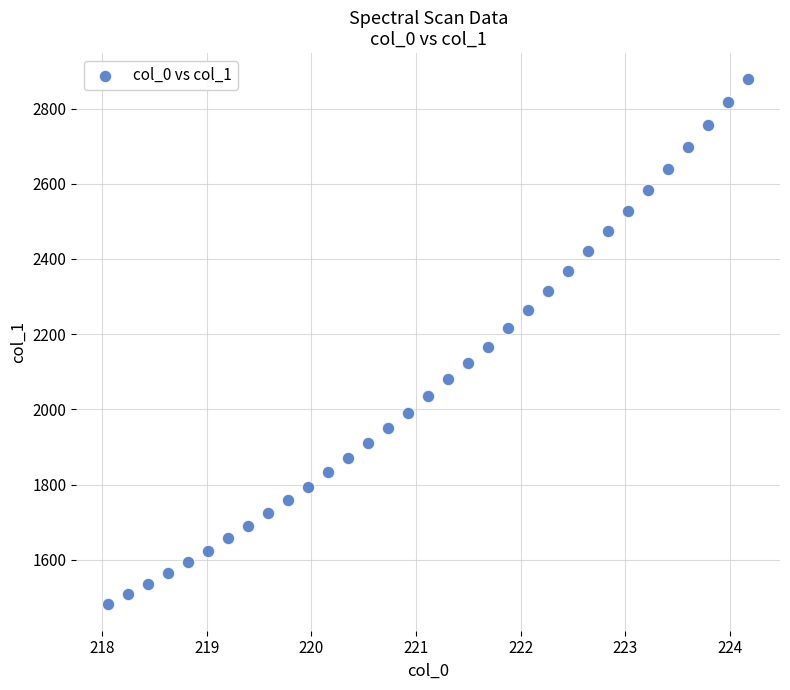

What is the range of Y values (max minus min)?

1396.3